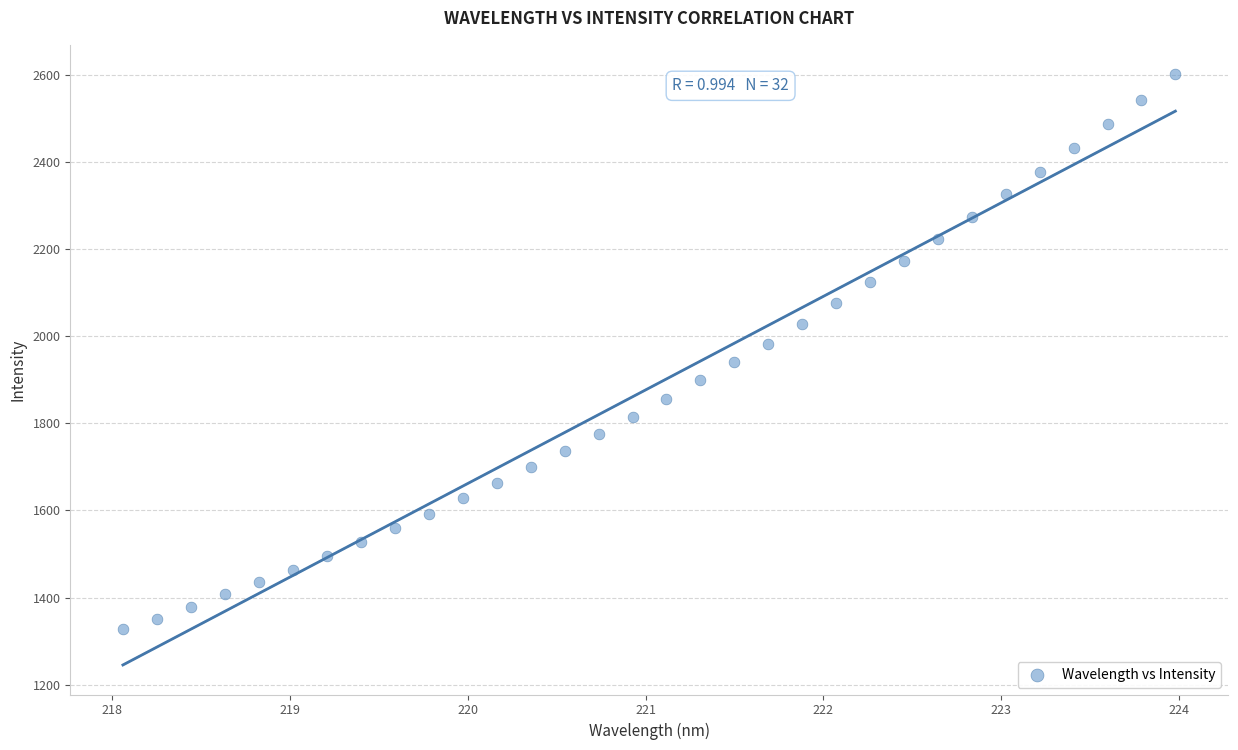

What is the range of X values (max minus min)?

5.9